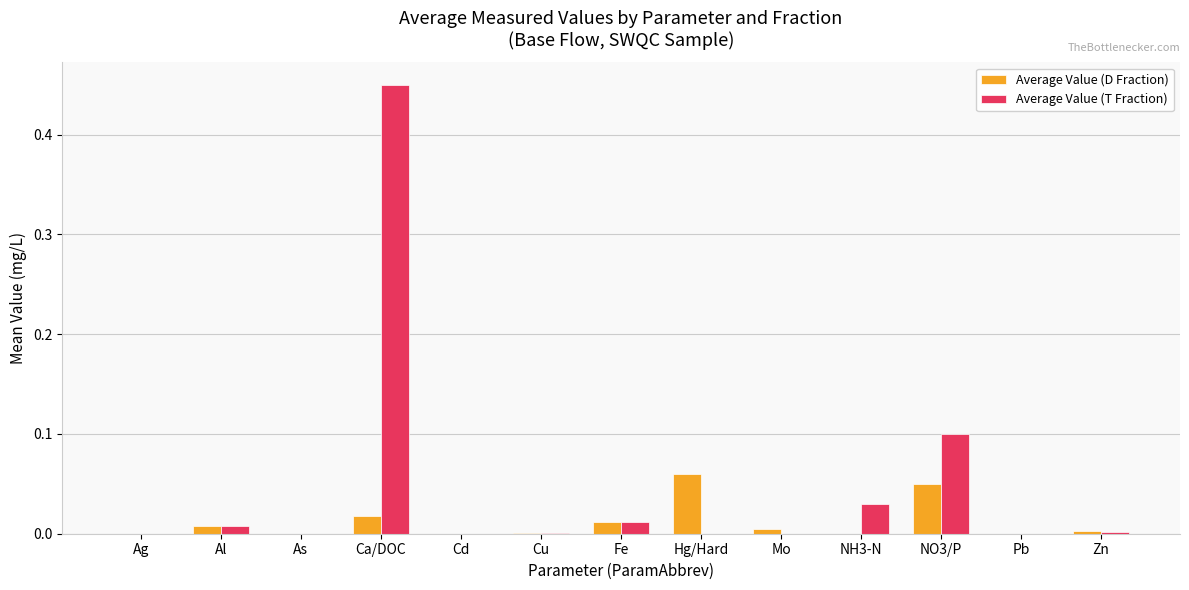

Does the chart contain stacked bars?

No